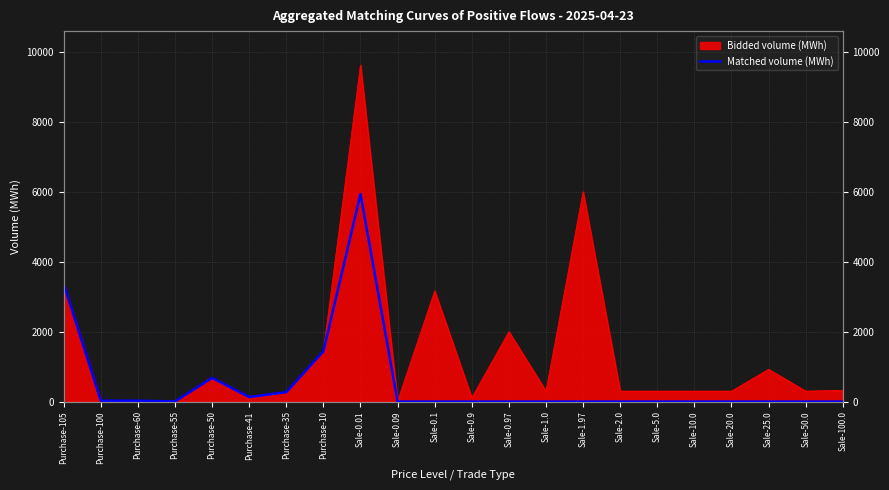

Where is the data nearest to the value 2967?

Purchase-105